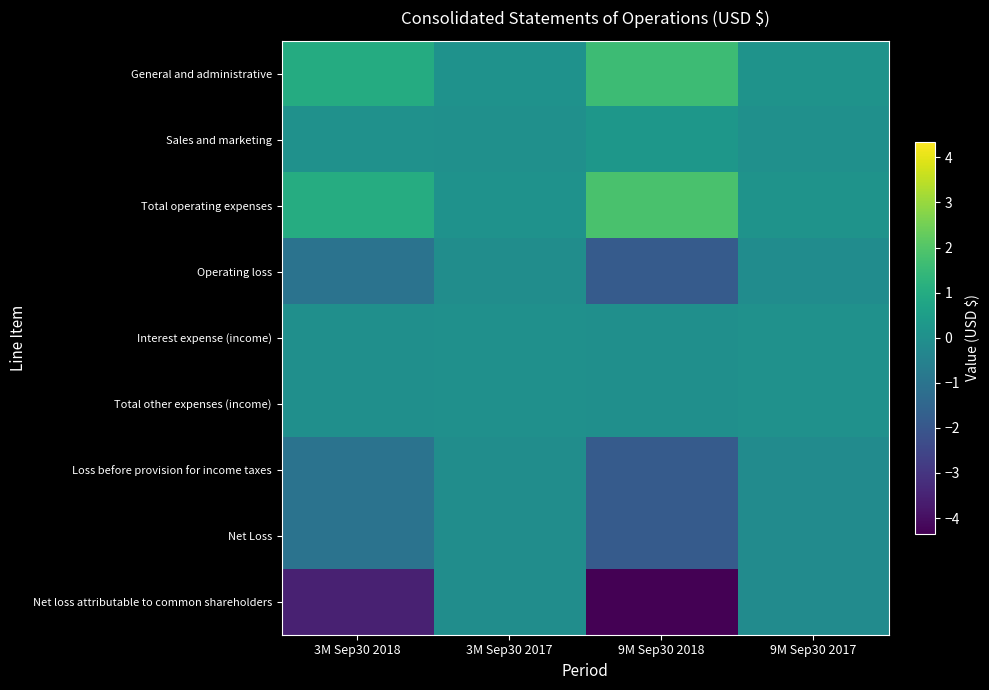

Between 3M Sep30 2018 and 3M Sep30 2017, which is larger?

3M Sep30 2018